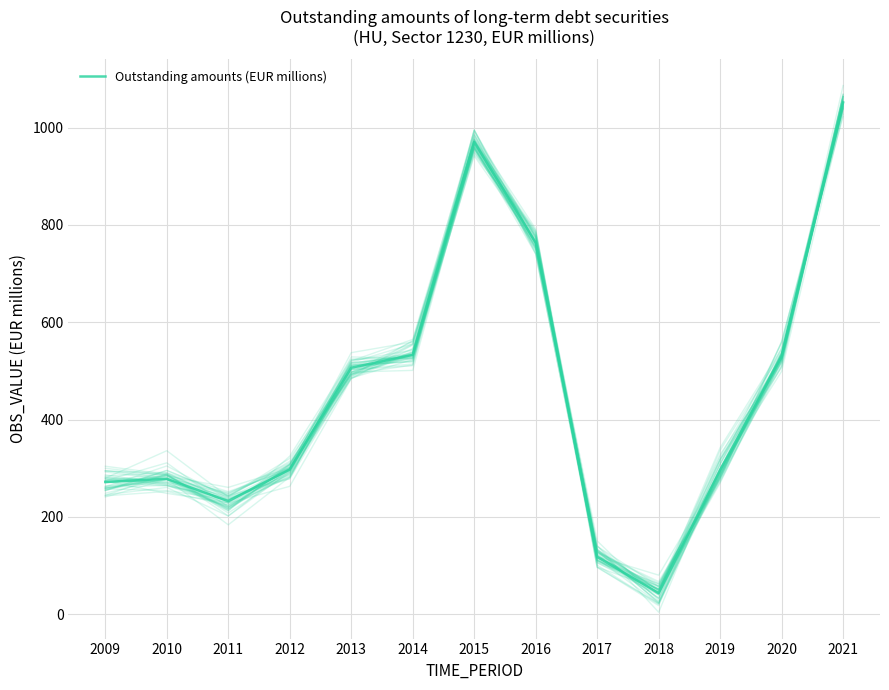

What is the difference between the maximum and second lowest values?

934.0